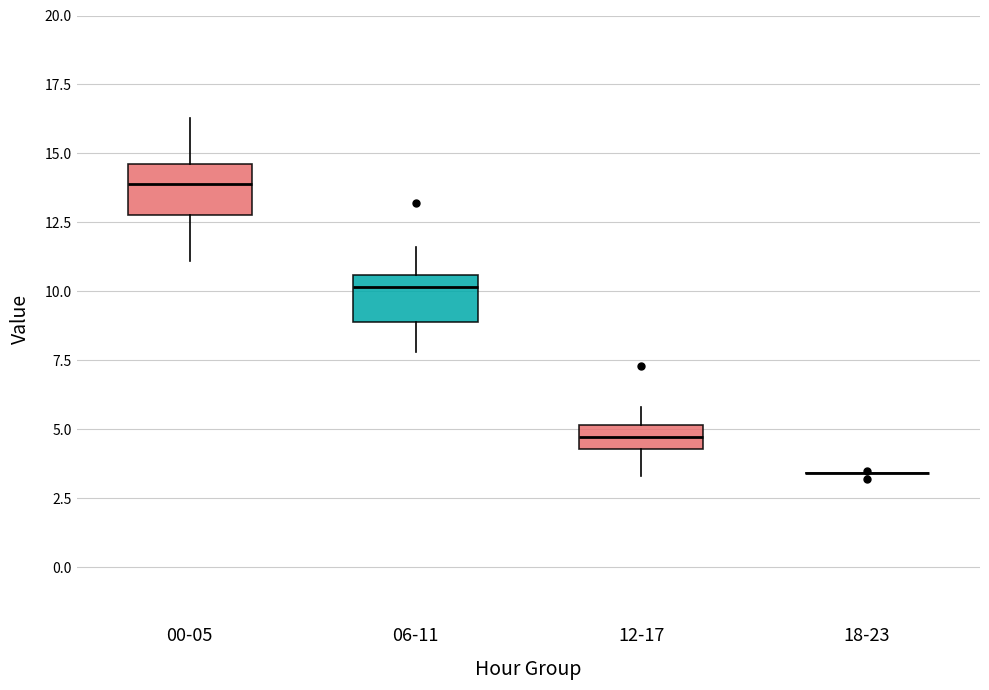

Reading left to right, transcribe this box plot: for each box, give where its median line is, the range the box spans, and where its two whiskers end, as read against the y-axis. The values are not printed on the chart, so give them approximately, as read against the axis.

00-05: median 14.0, box 13.0 to 14.5, whiskers 11.0 to 16.5
06-11: median 10.0, box 9.0 to 10.5, whiskers 8.0 to 11.5
12-17: median 4.5 (inside the box), box 4.5 to 5.0, whiskers 3.5 to 6.0
18-23: box collapsed to a line at 3.5, whiskers 3.5 to 3.5